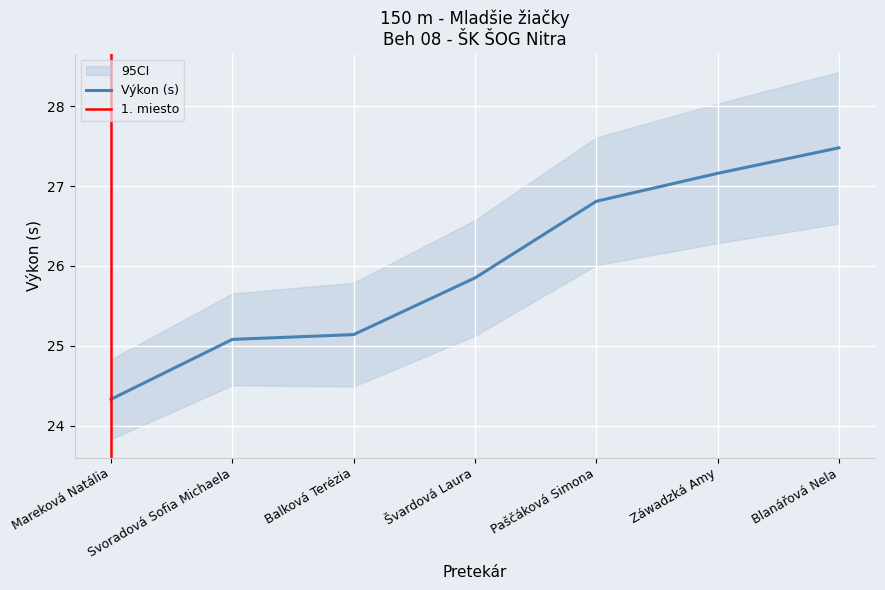

What is the label of the 1st point from the left?

Mareková Natália